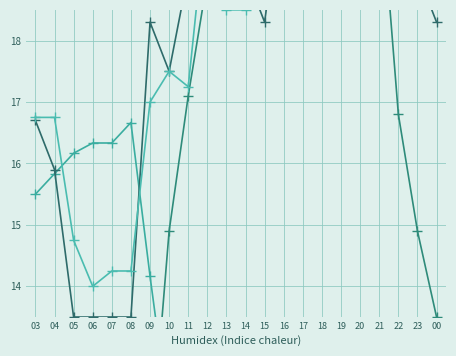

What is the difference between the maximum and minimum values in the Ratxa (km/h) series?

6.2